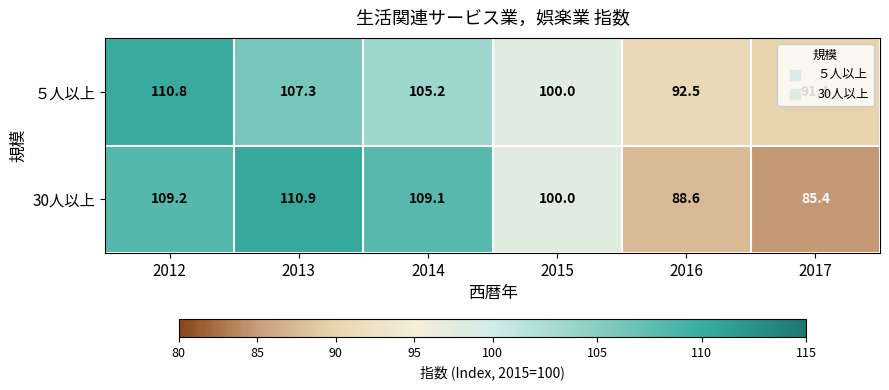

The 30人以上 series shows 85.4 at 2017. True or false?

True